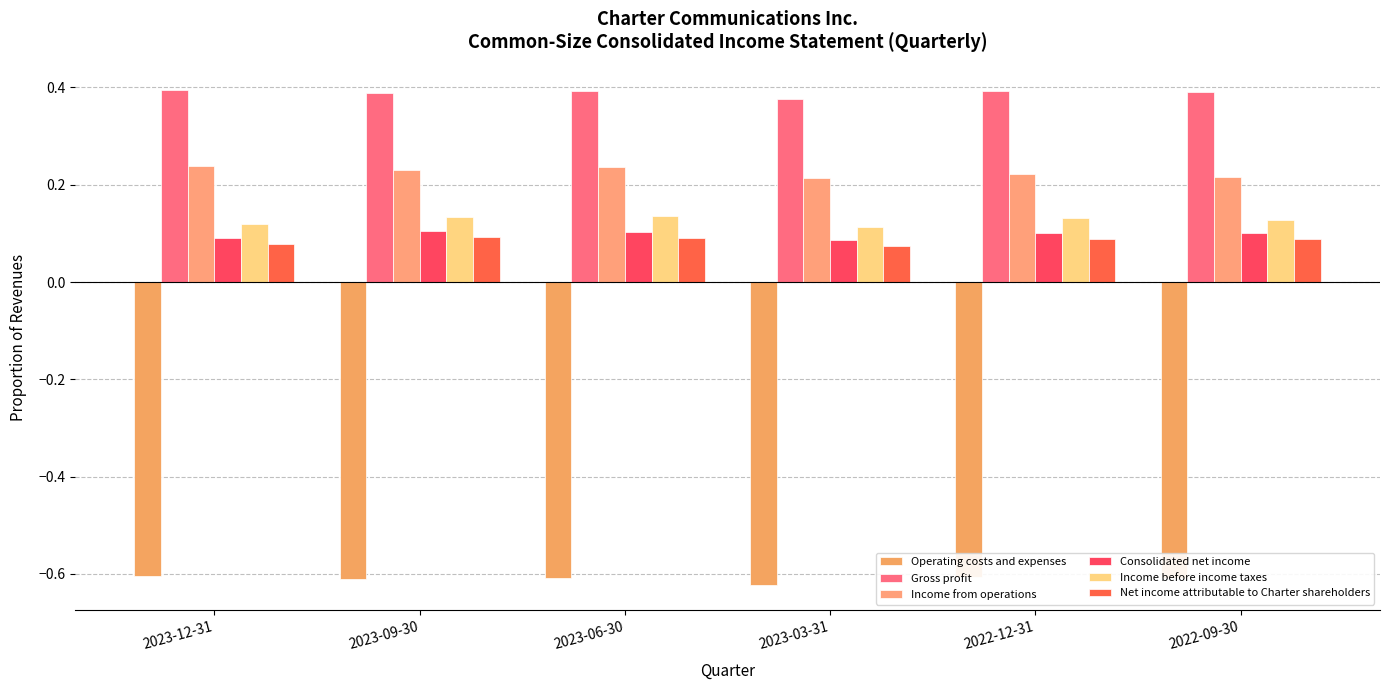

Count the Income from operations values in the range 0 to 1.

6